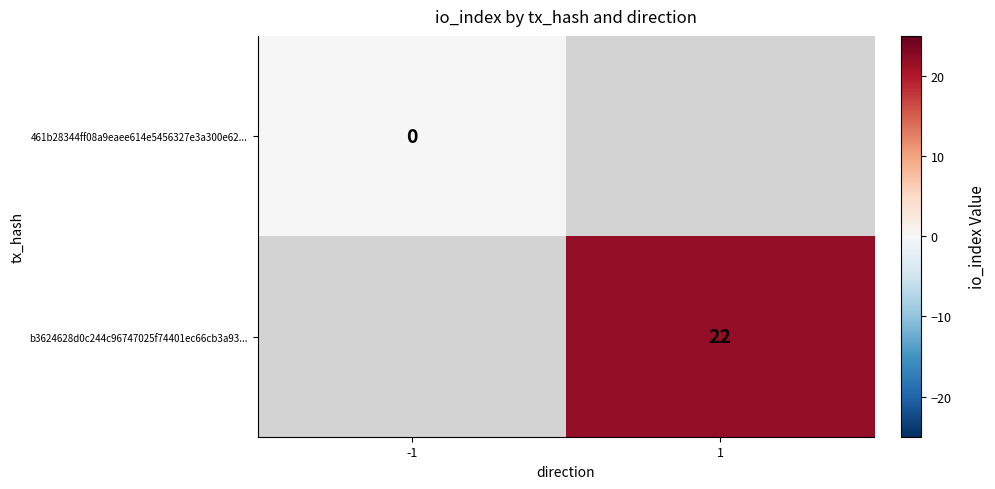

True or false: b3624628d0c244c96747025f74401ec66cb3a93... has a value of 37 at 1.

False